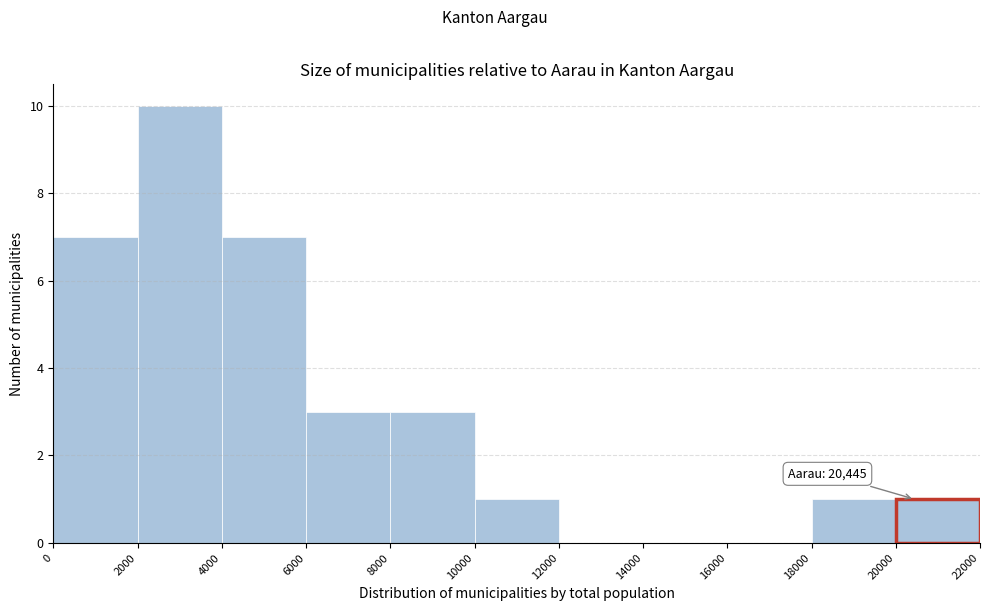

Over which range of the x-axis is the bar tallest?

2000 to 4000